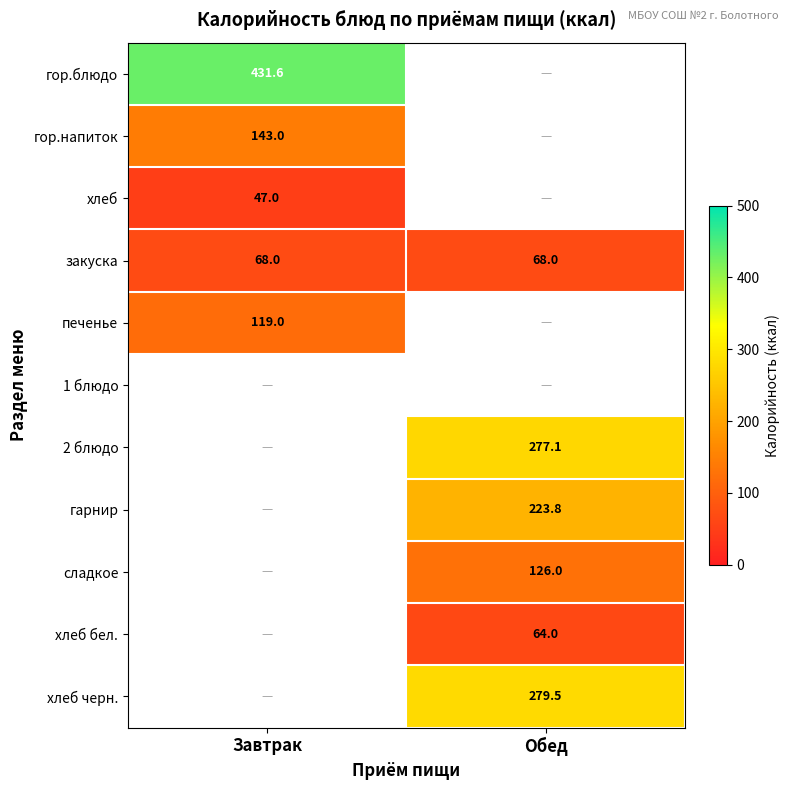

At which category does the chart reach its minimum across all series?

Завтрак